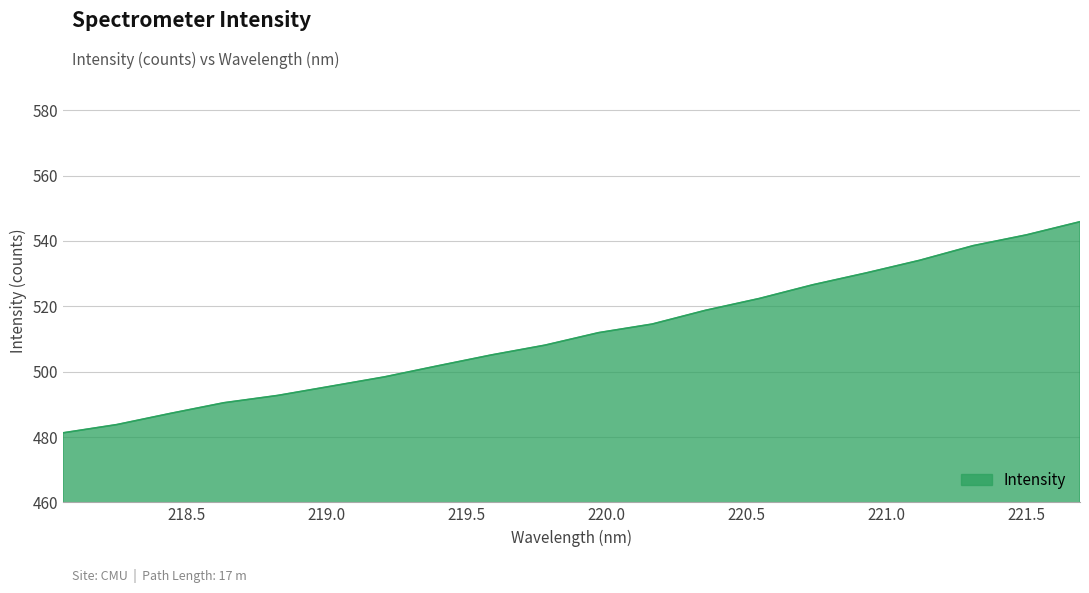

What is the sum of all values?

10229.2